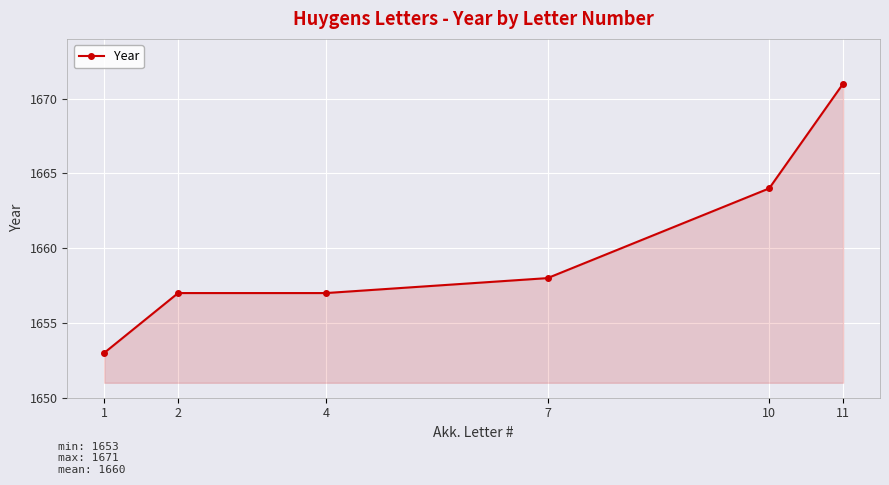

What is the change in value from 2 to 10?

+7